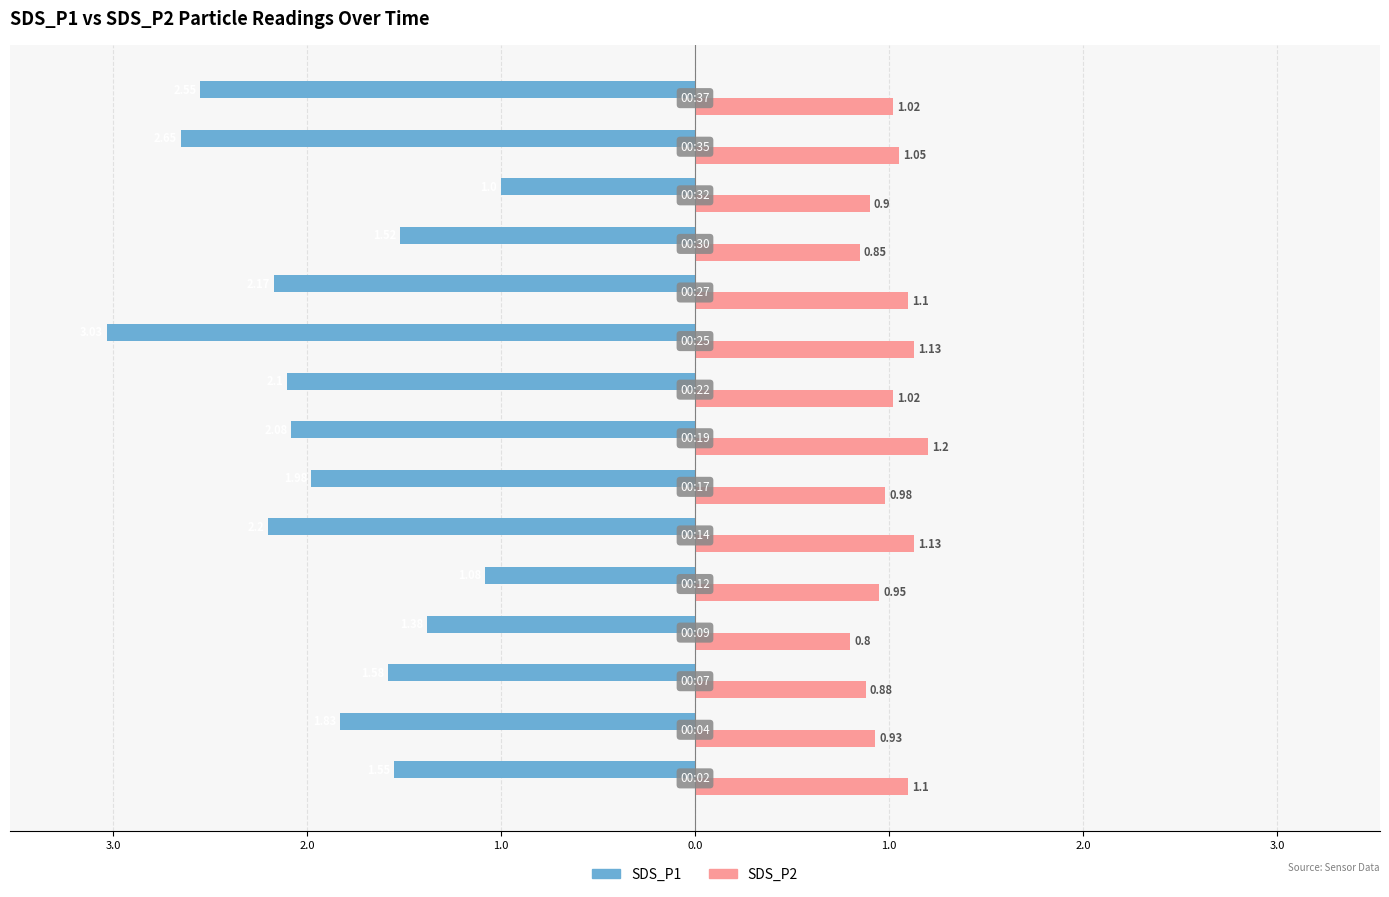

What is the difference between the maximum and minimum values in the SDS_P2 series?

0.4